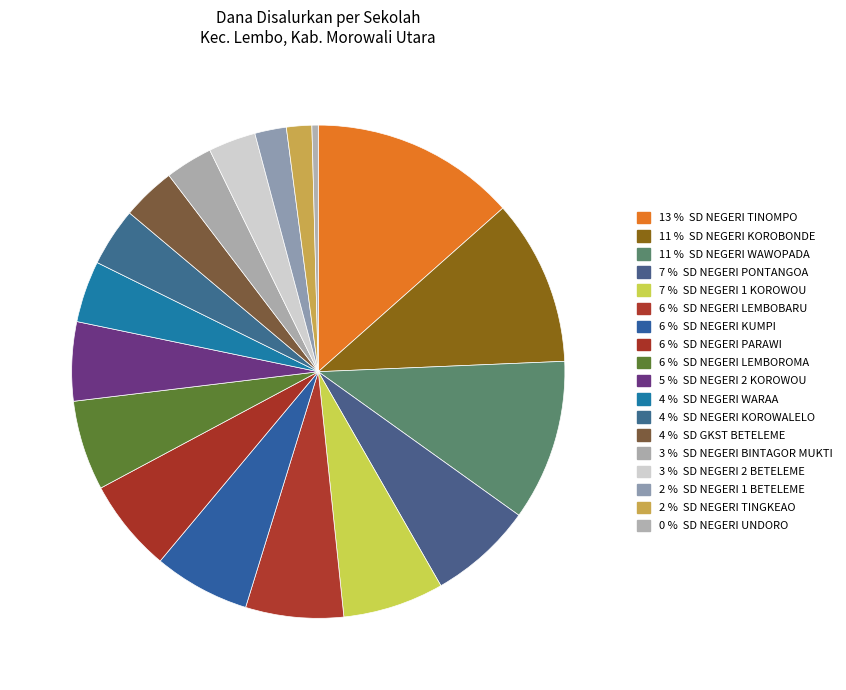

Count the number of slices in the pie.

18